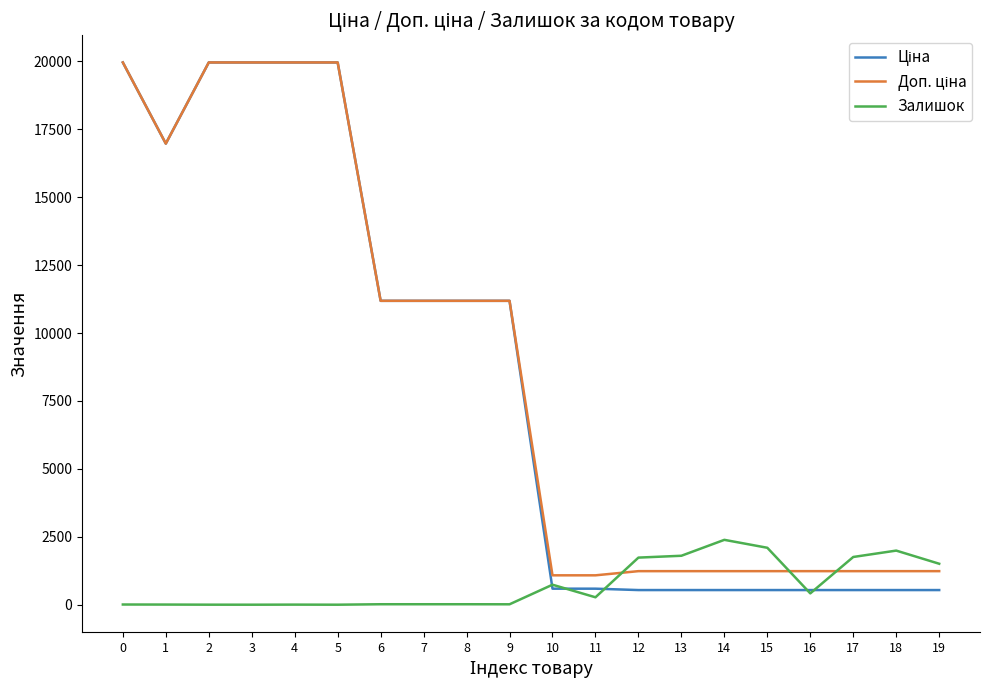

The value of Залишок at 17 is 2747.4. True or false?

False